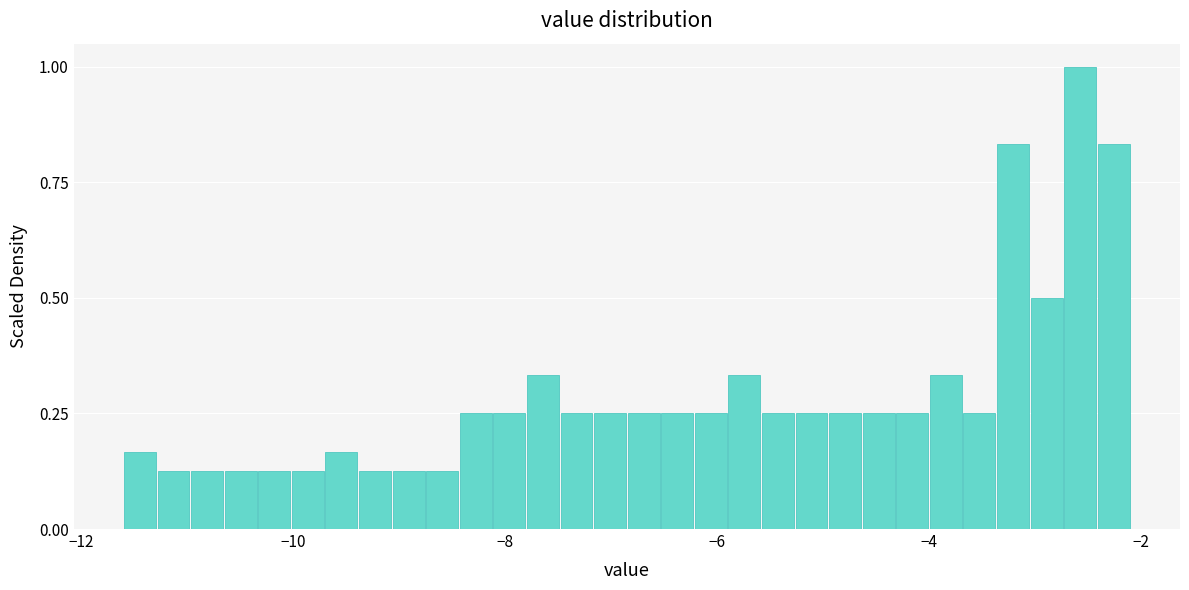

Around what value on the x-axis is the tallest bar? Give the approximate position of its centre, as read against the axis.

-2.6